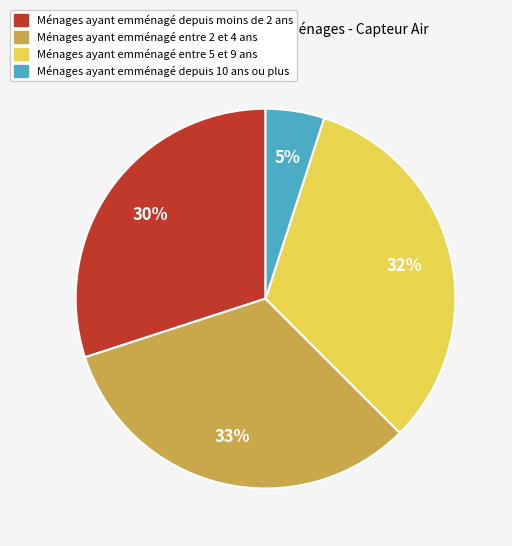

To the nearest percent, what is the difference between the largest and smallest slice percentages?

28%